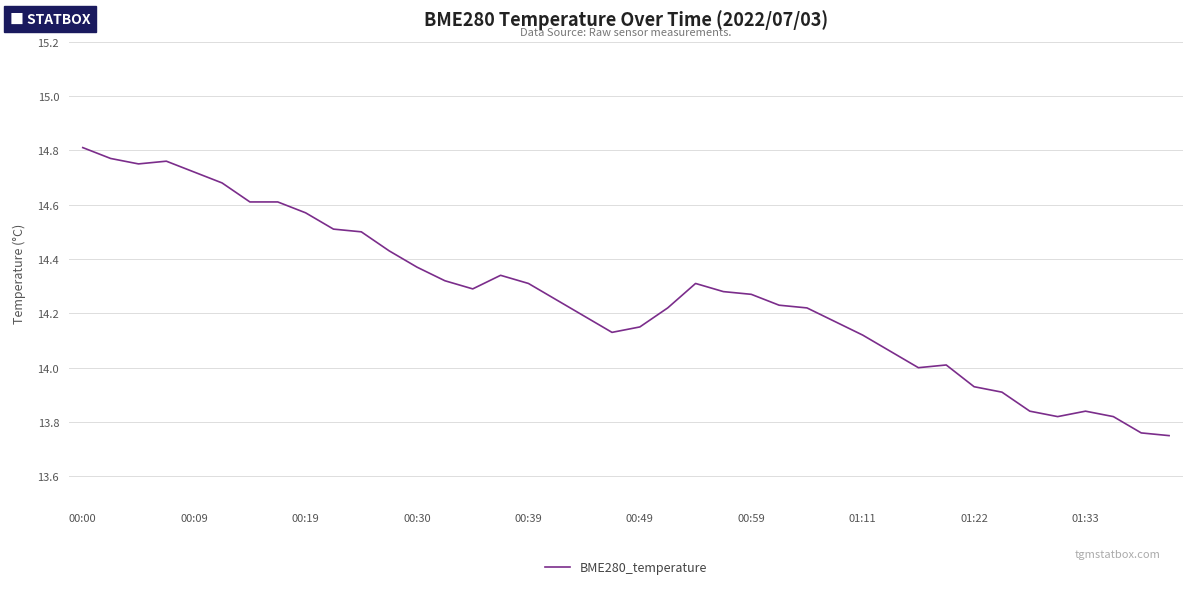

What is the difference between the maximum and minimum values?

1.1